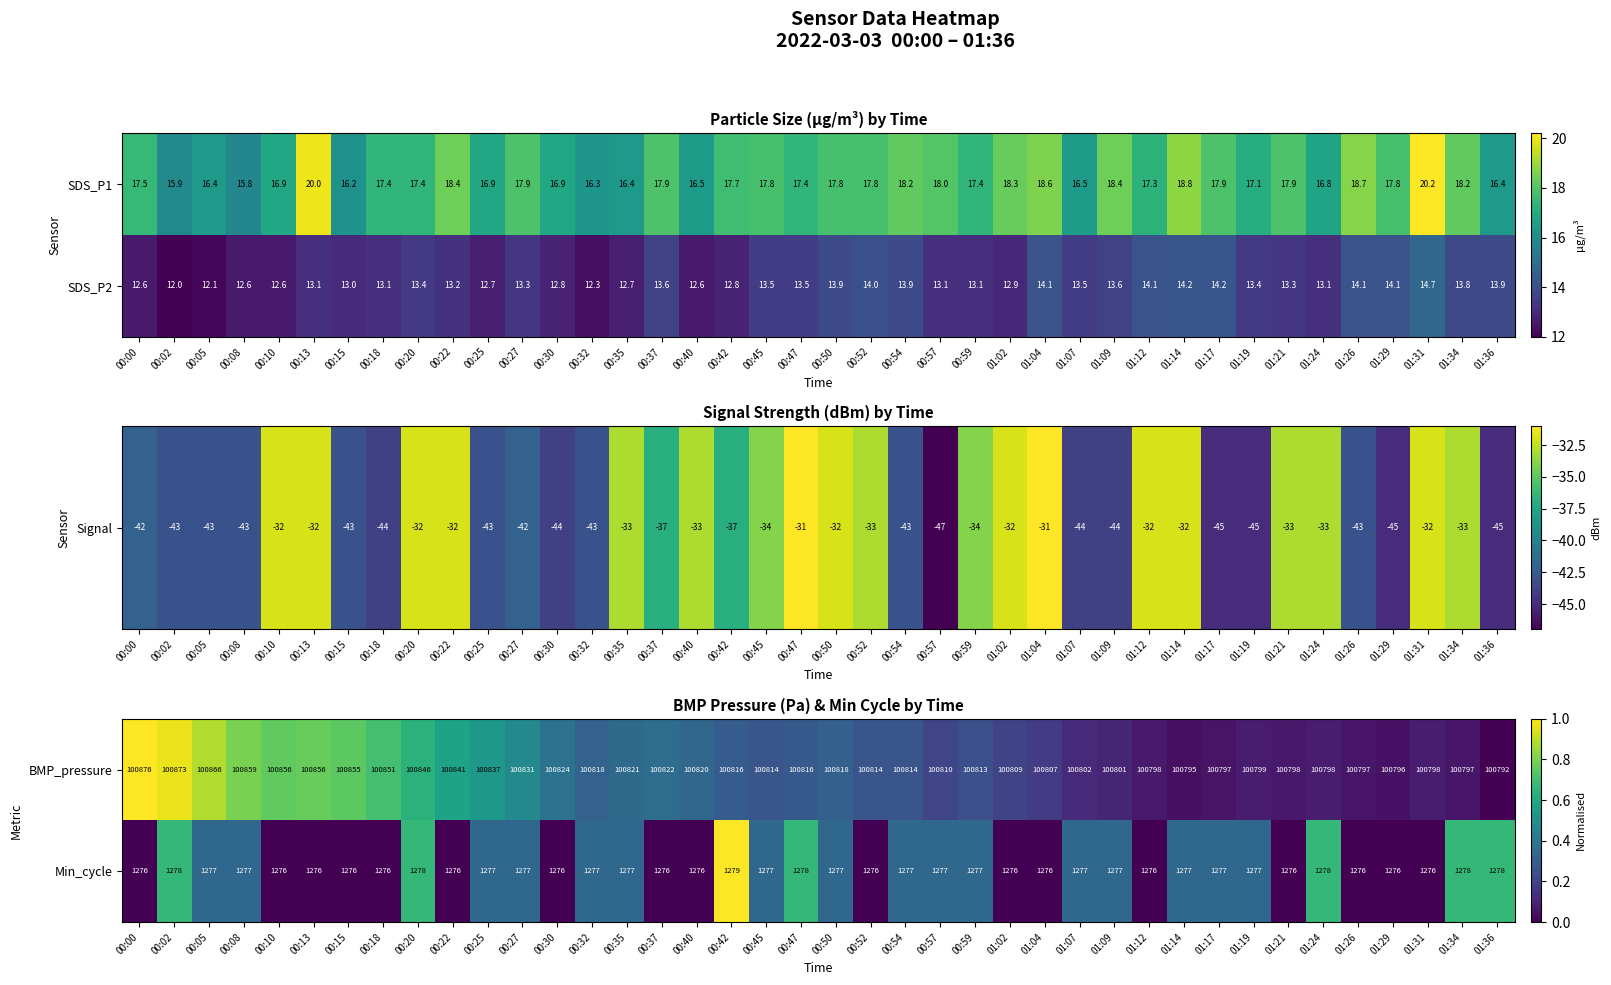

How many values in the Min_cycle series are below 1277?

17